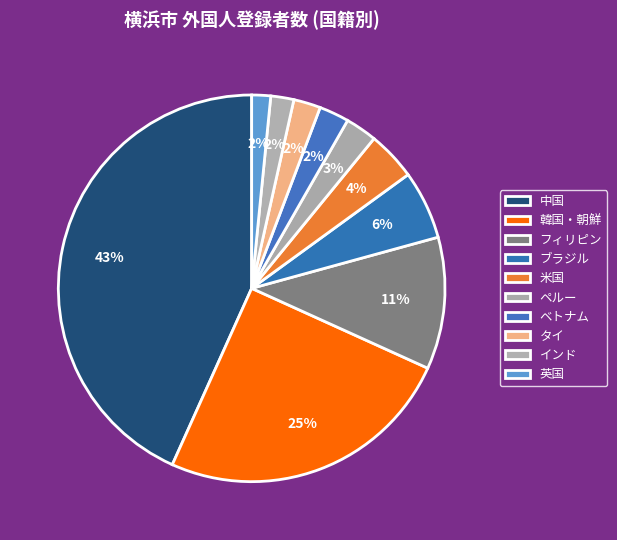

Combined, what portion of the pie is インド and タイ?

4.2%